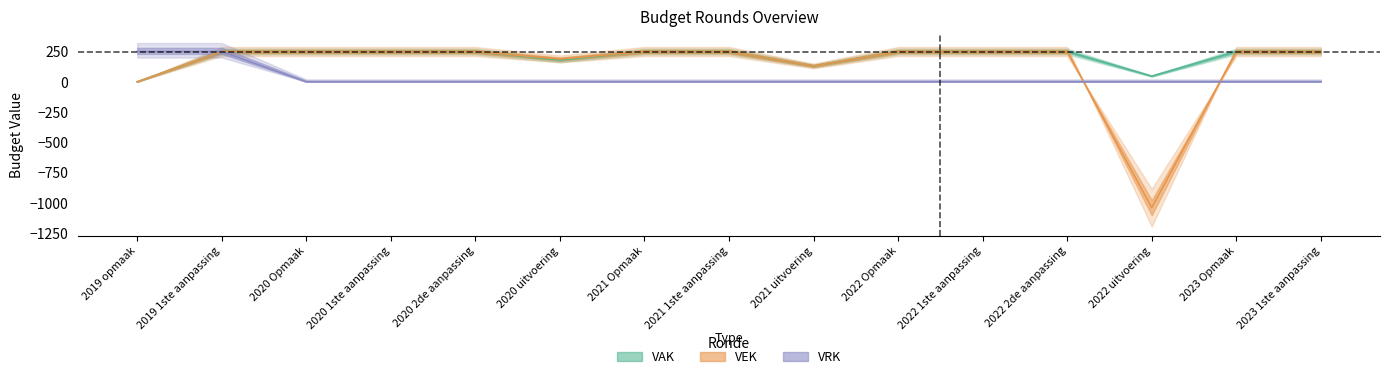

At which category does VAK reach its first local valley?

2020 uitvoering